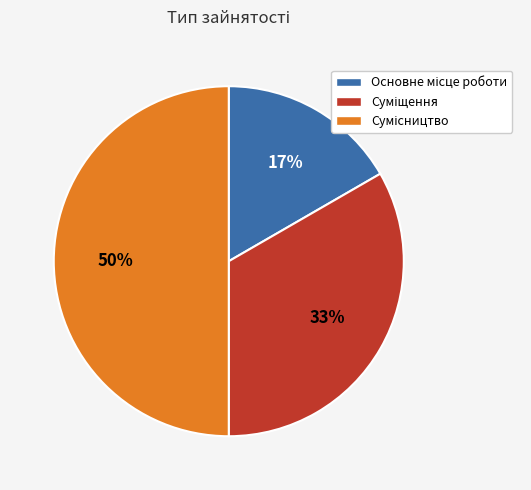

To the nearest percent, what is the difference between the largest and smallest slice percentages?

33%